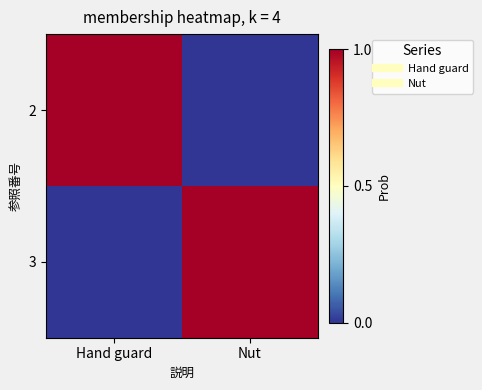

At how many categories does at least one series exceed 0?

2